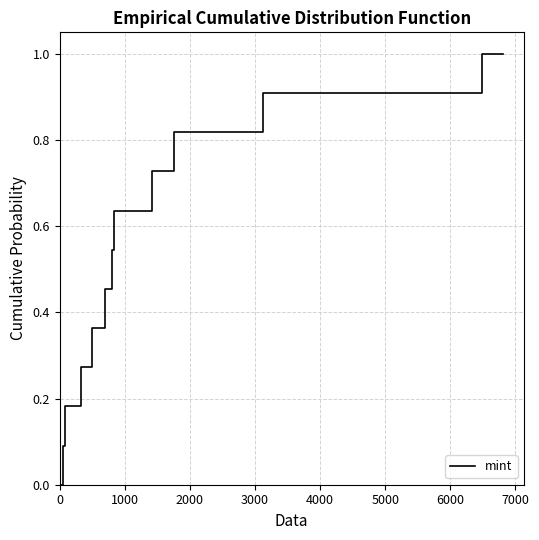

What is the greatest value displayed?

1.0